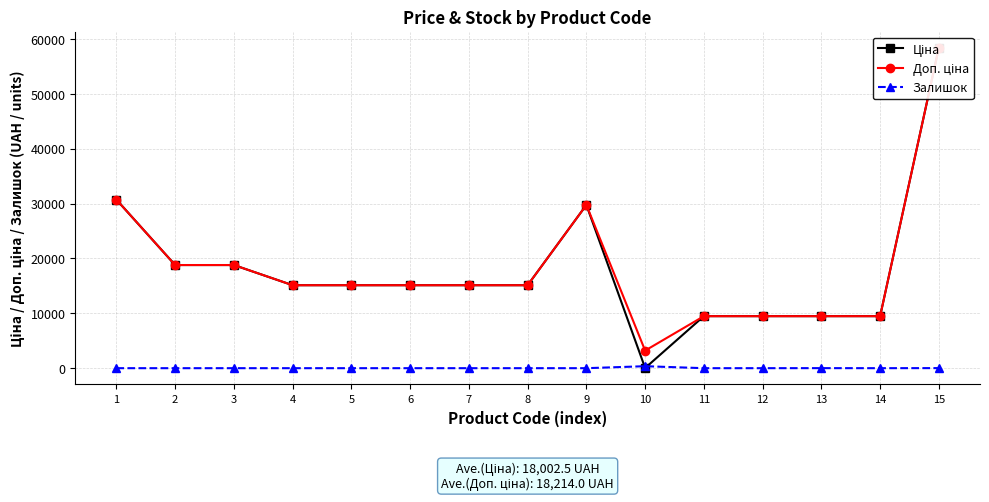

At which category does Ціна reach its first local valley?

10